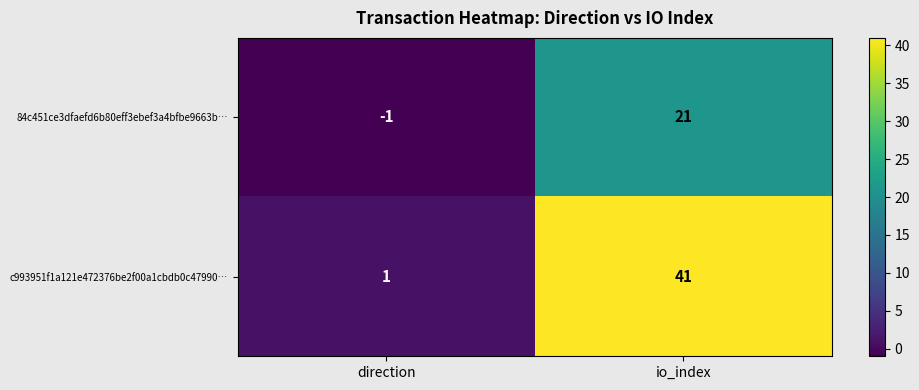

At which category does the chart reach its minimum across all series?

direction